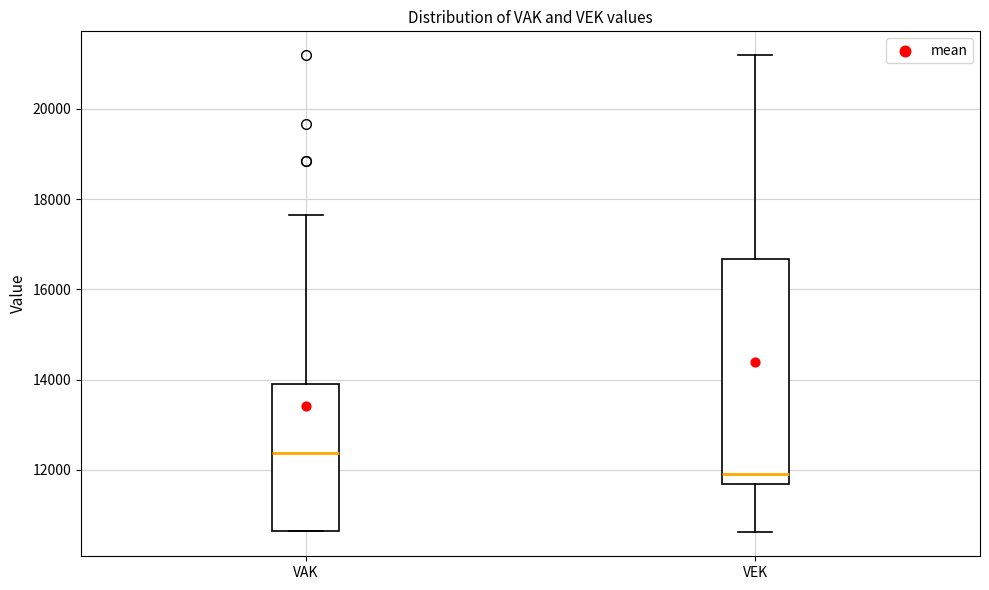

Comparing the boxes themselves (not the whiskers), which one is the tallest?

VEK